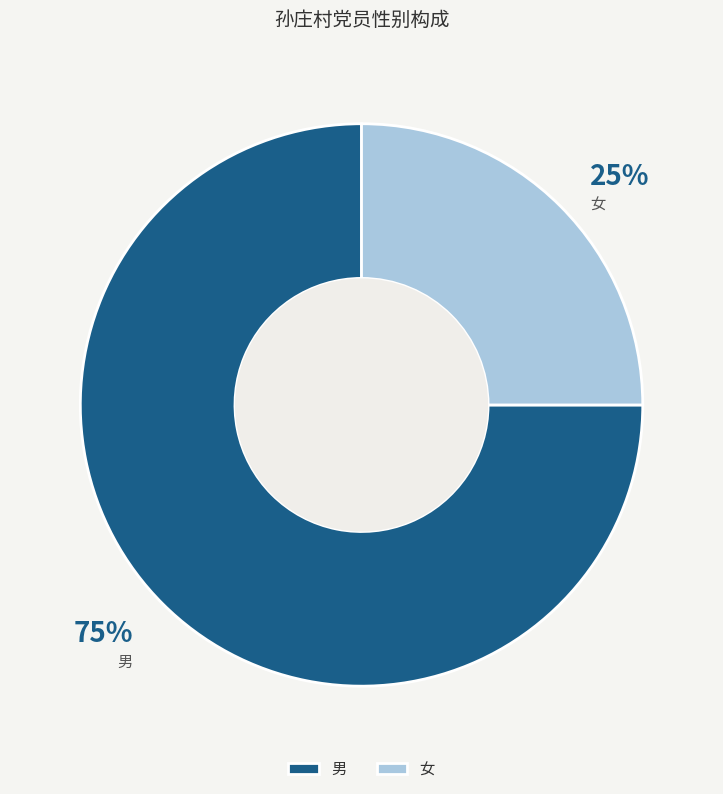

Count the number of slices in the pie.

2